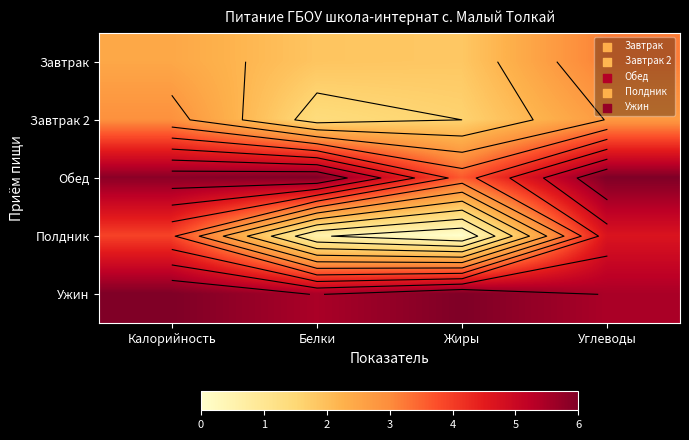

Which series has the largest total across all categories?

Ужин